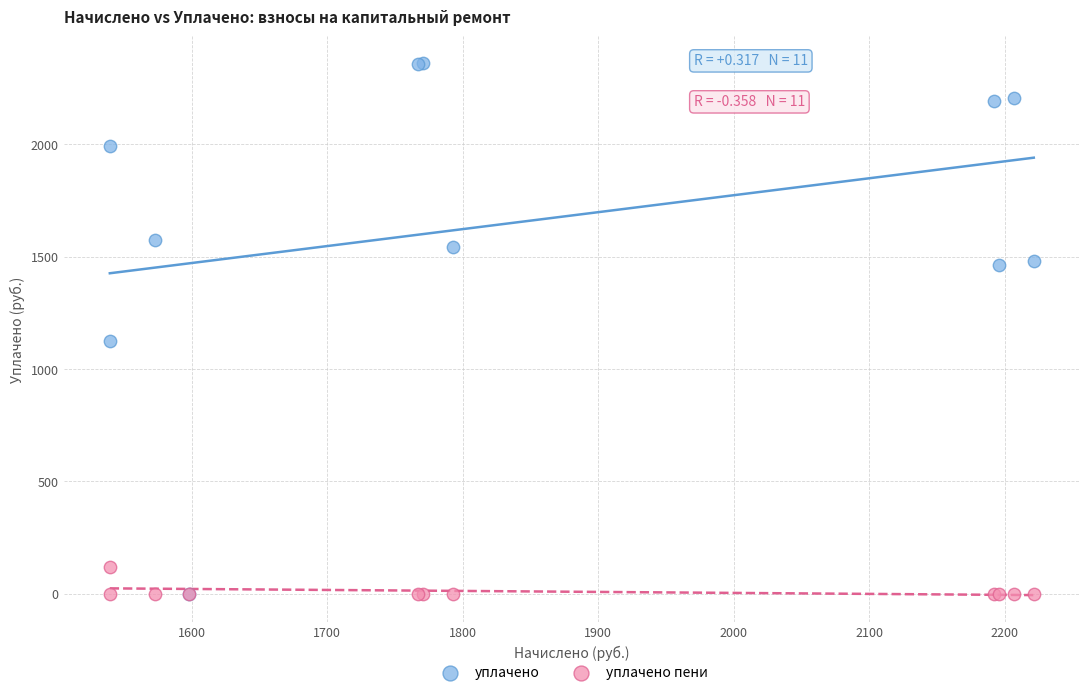

Across all series, what Y value is closest to 1180?

1126.5